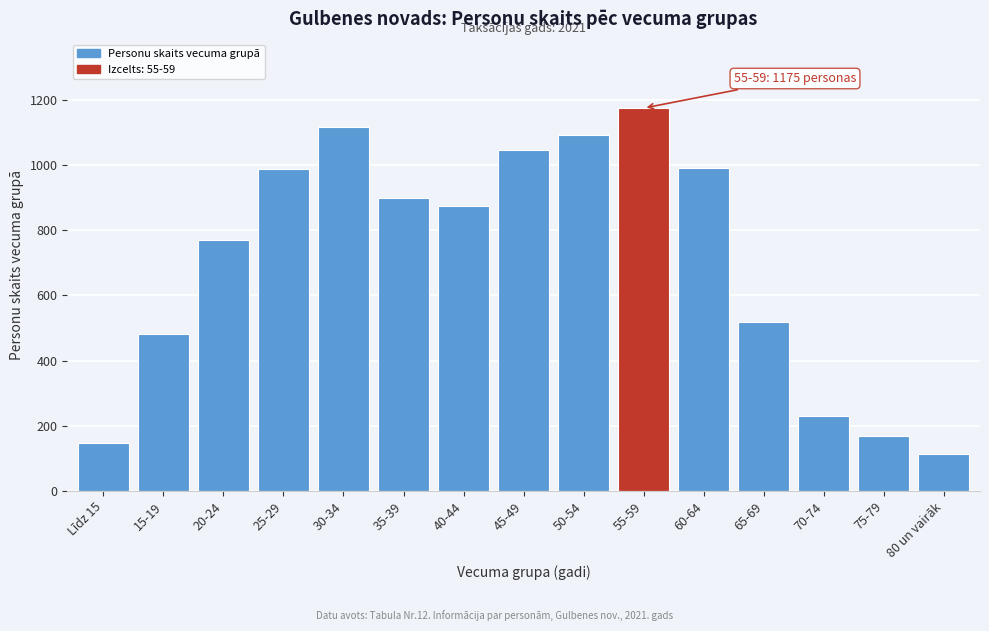

What is the change in value from 15-19 to 80 un vairāk?

-368